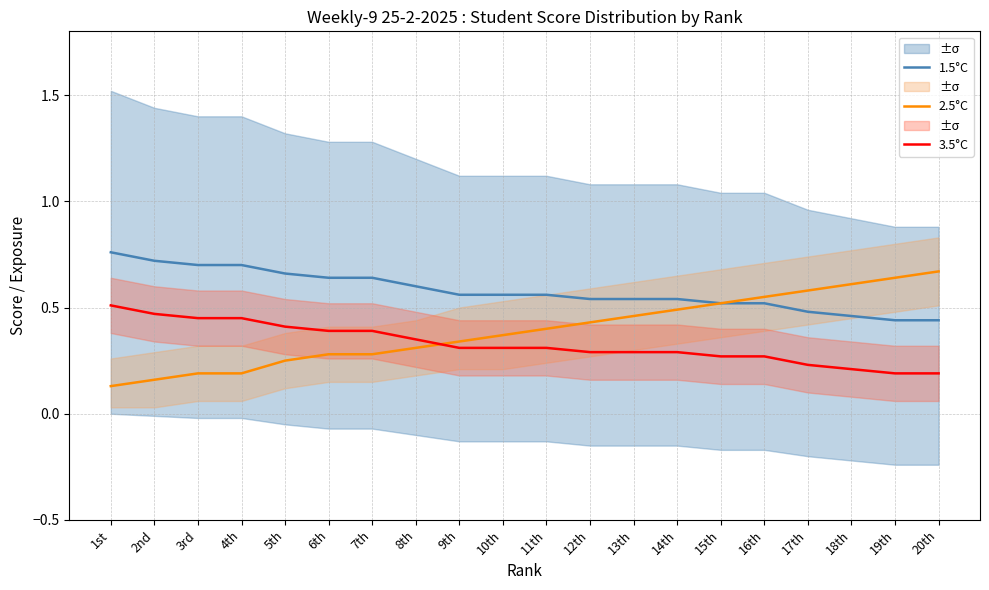

True or false: 1.5°C and 2.5°C cross at least once.

False